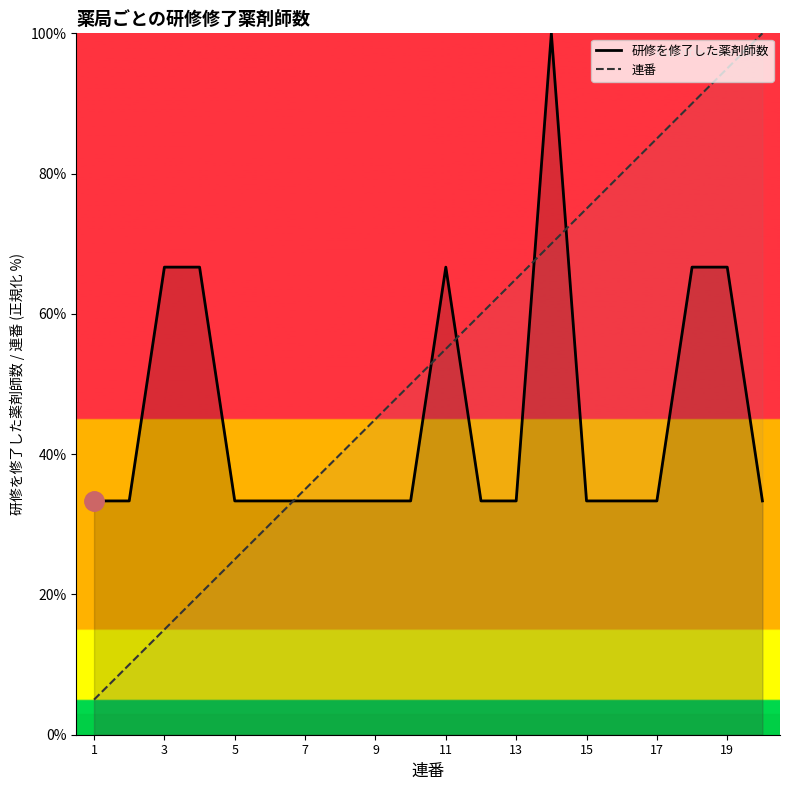

What is the difference between the maximum and minimum values in the 連番 series?

95.0